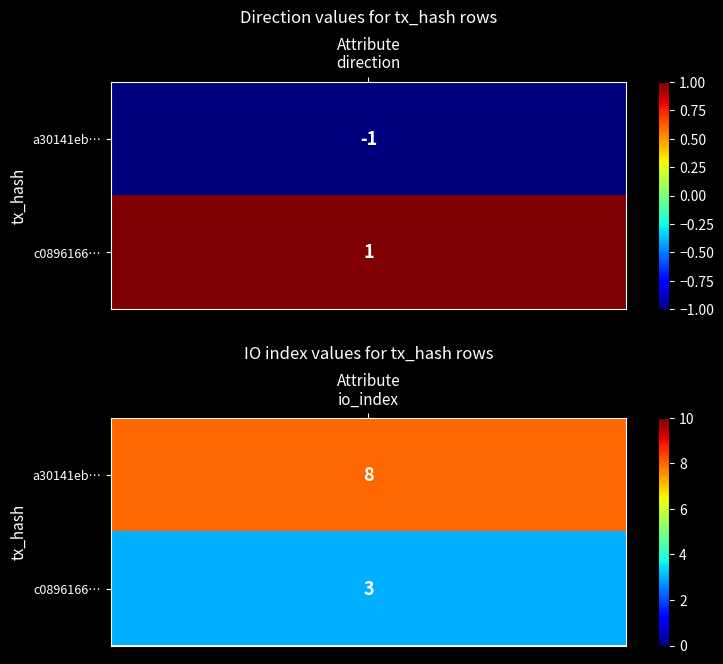

The value of a30141eb58f90ab5c3d29ccb40e6ea72ef14220 at 0 is -1. True or false?

True